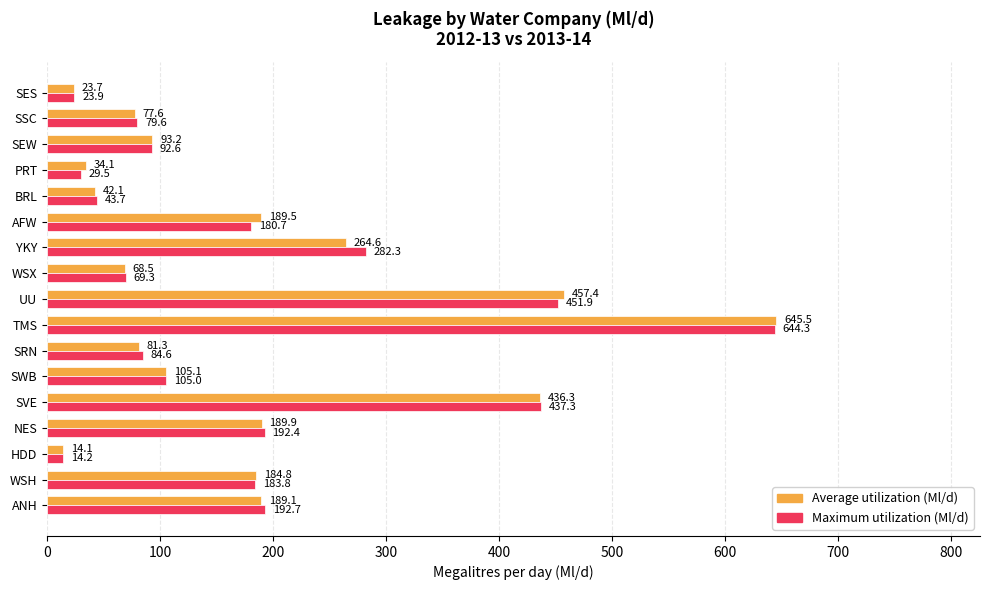

What are all the series names shown in the legend?

Average utilization (Ml/d), Maximum utilization (Ml/d)